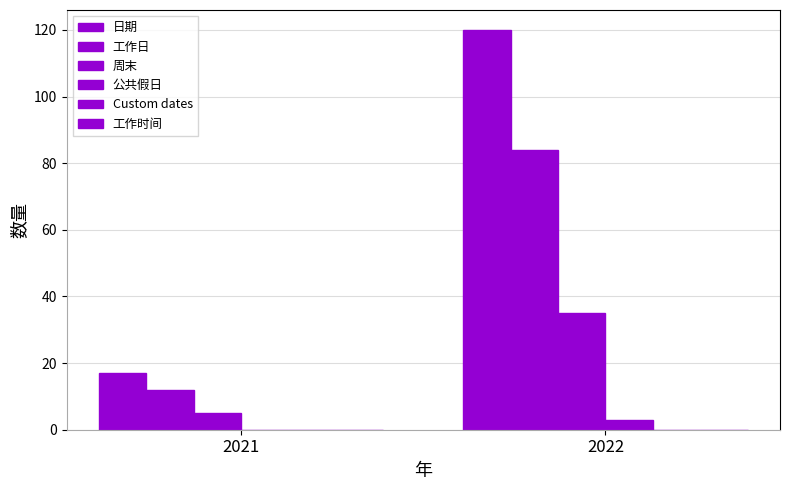

How many categories are shown in the chart?

2